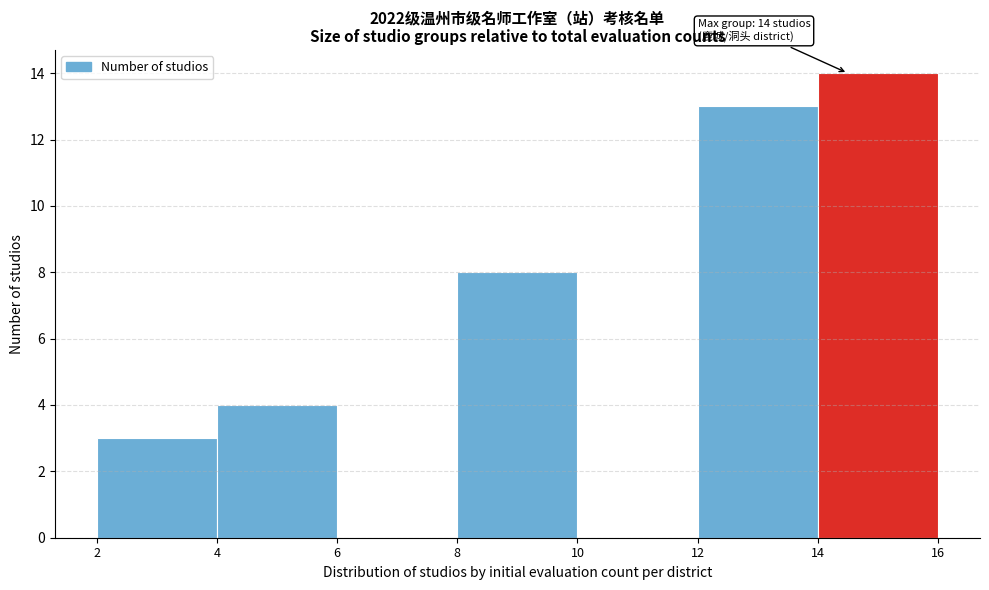

Which range on the x-axis has the tallest bar?

14 to 16